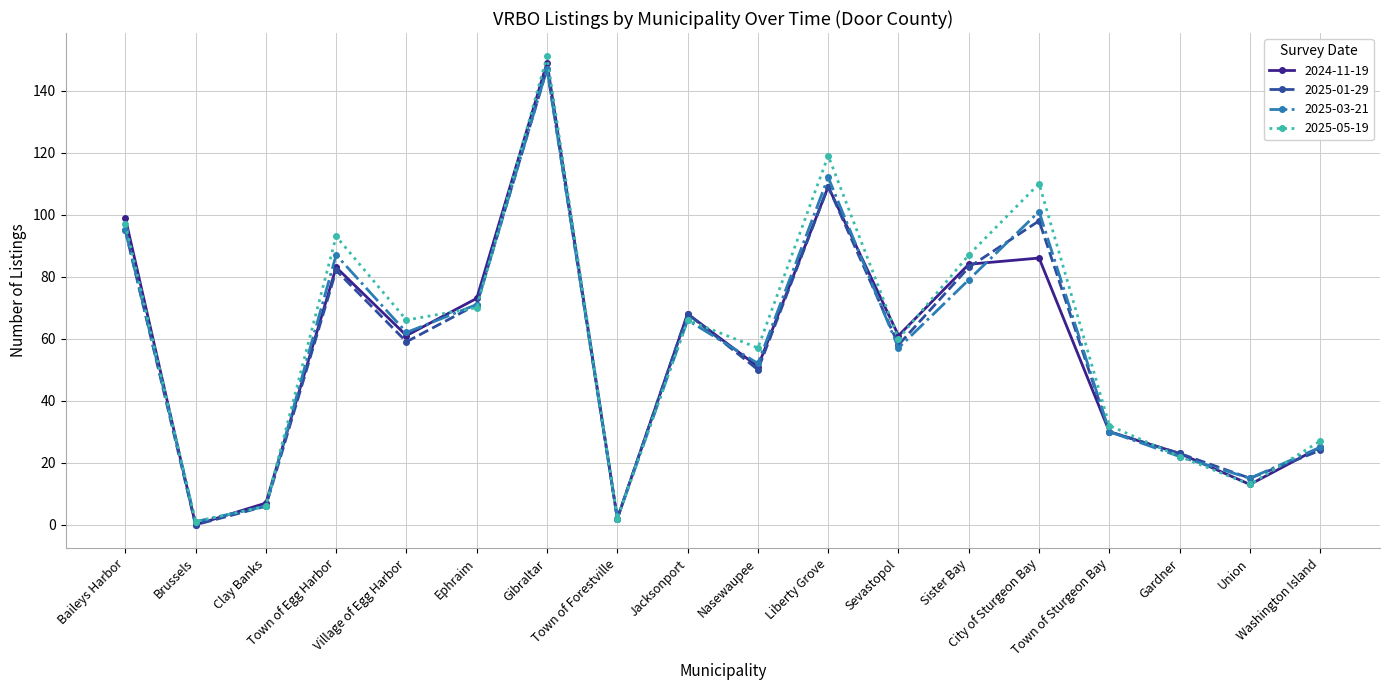

True or false: 2025-05-19 has more than 1 interior local peaks.

True